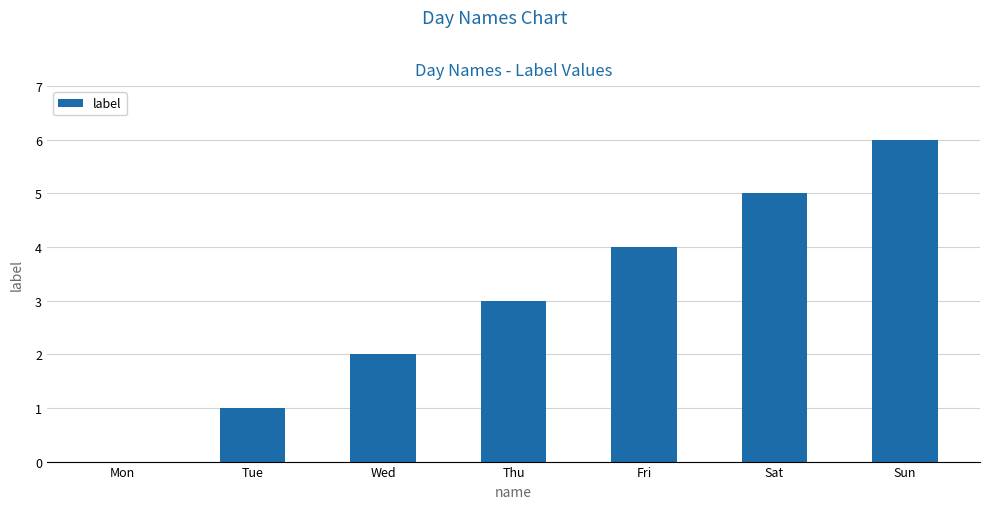

Reading left to right, transcribe all the data shown in this chart.

Mon=0	Tue=1	Wed=2	Thu=3	Fri=4	Sat=5	Sun=6